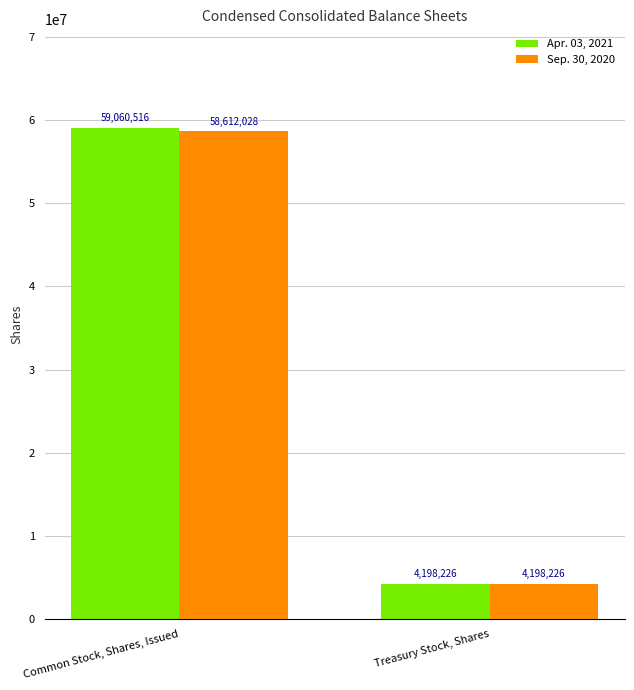

What is the spread (max minus min) of values at Common Stock, Shares, Issued?

448488